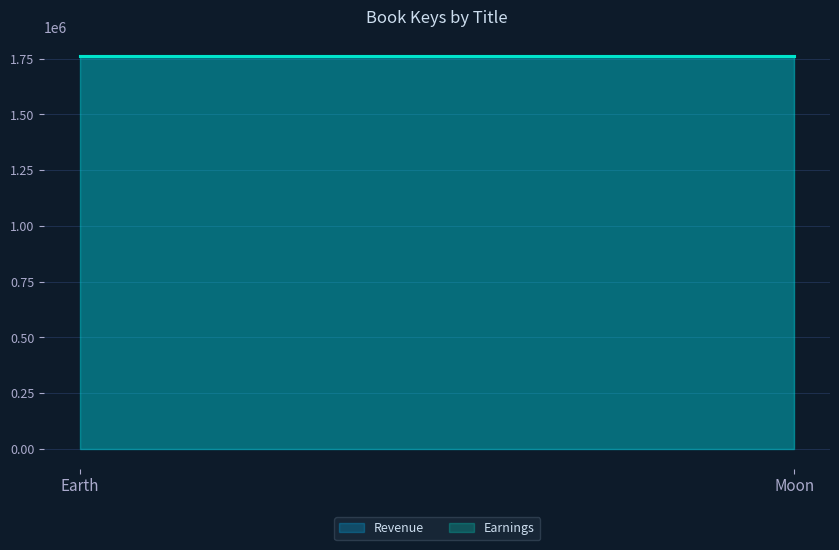

Reading left to right, extract all data points from this chart.

Revenue: Earth=1760194	Moon=1760194
Earnings: Earth=1760202	Moon=1760202